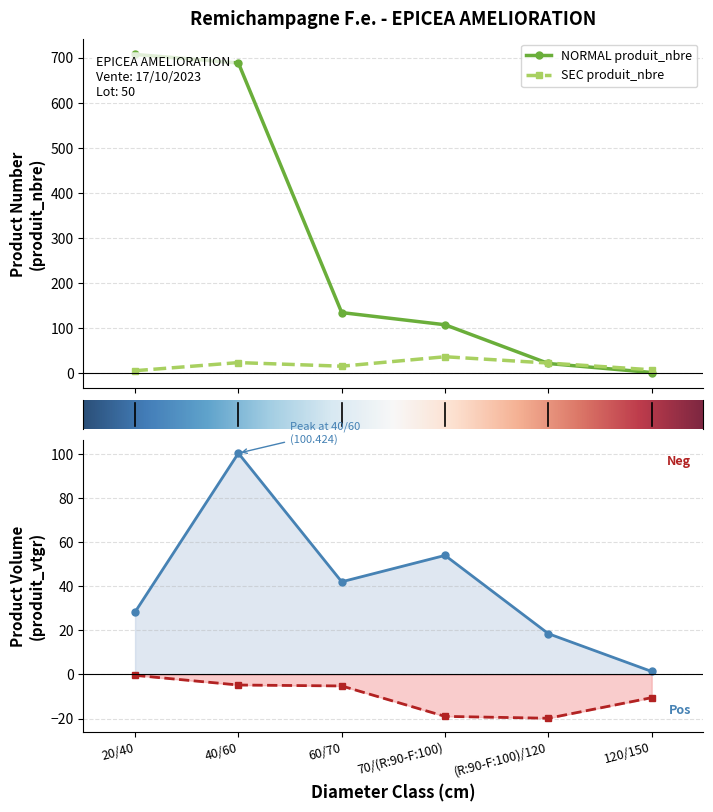

What is the label of the 2nd point from the left?

40/60